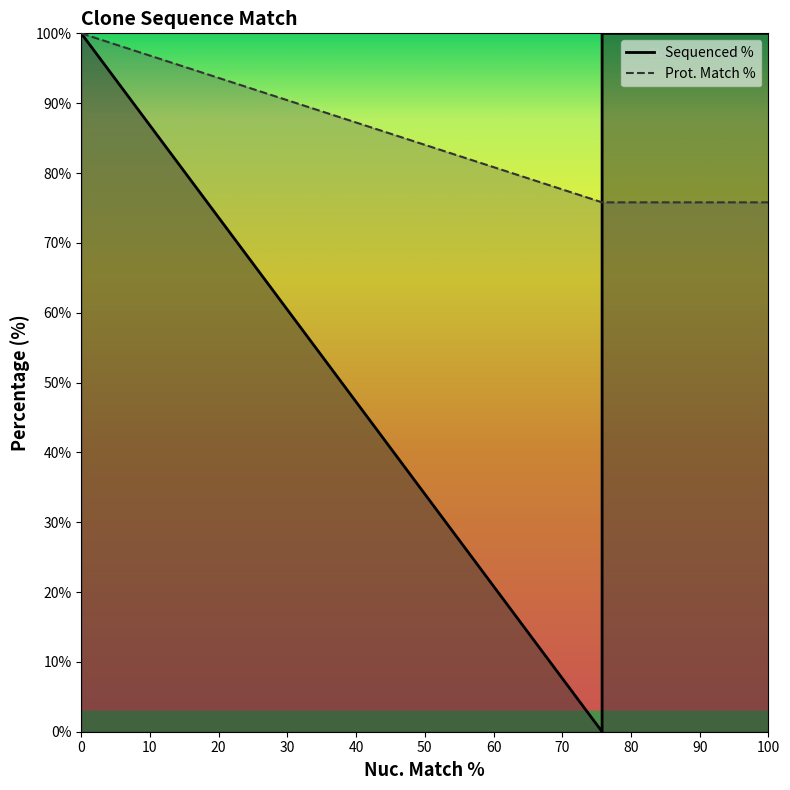

Is it true that Sequenced % equals 16.8 at TRCN0000479864?

True